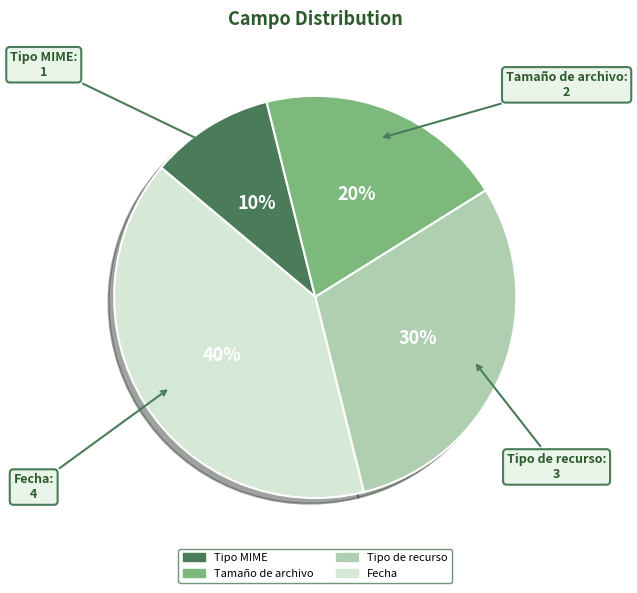

Is there any slice that represents more than half of the pie?

No